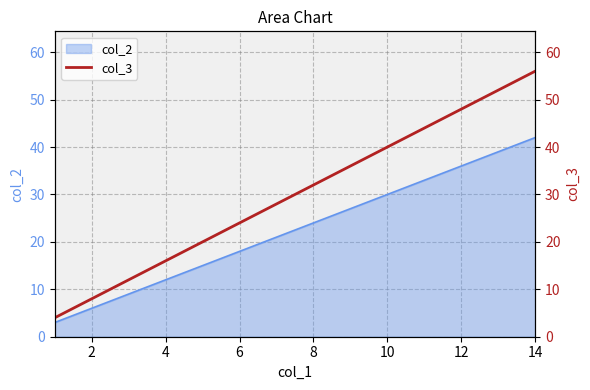

What is the highest value of the col_2 series?

42